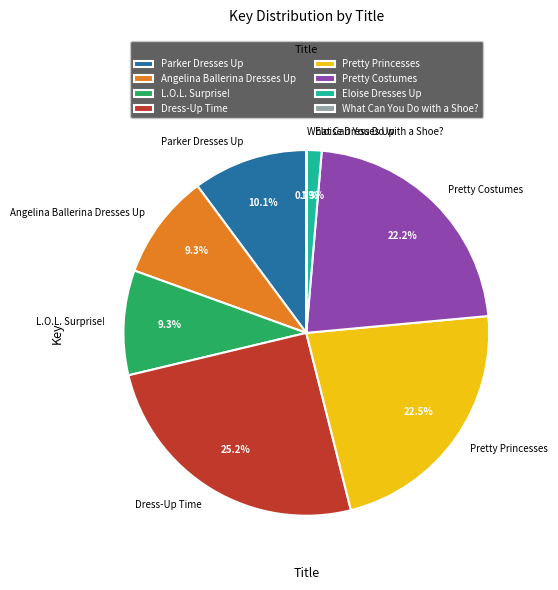

True or false: Pretty Costumes accounts for 35% of the total.

False